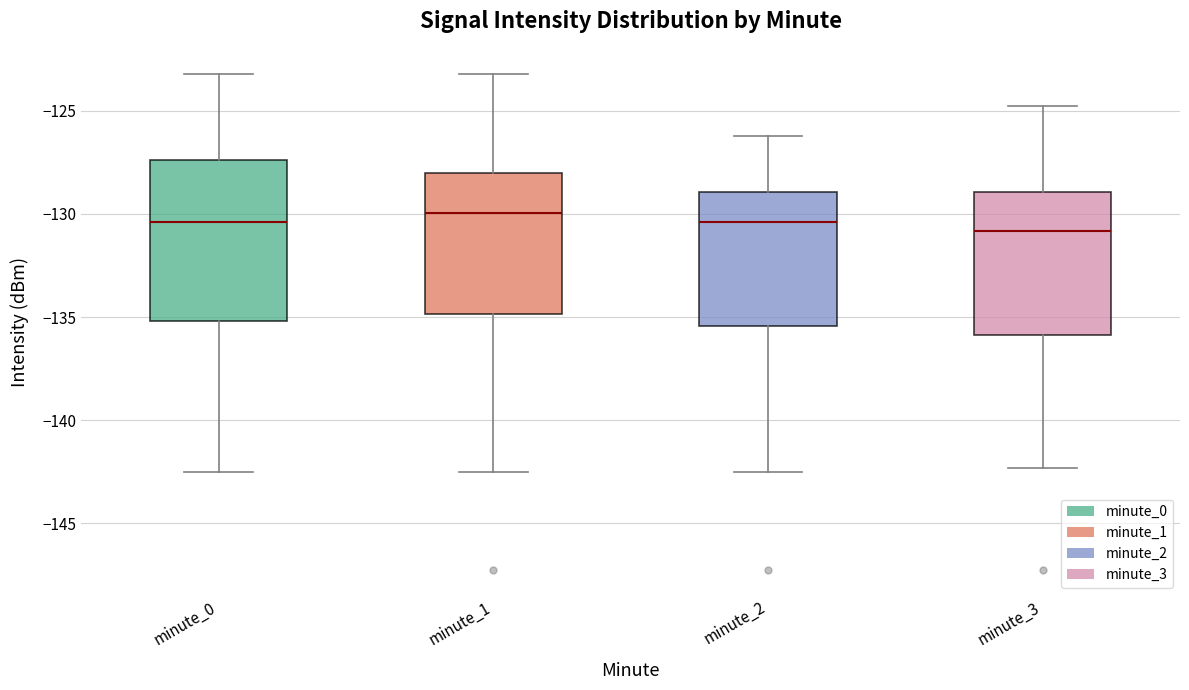

Where does the lower whisker of the box for minute_3 end on the y-axis? The values are not printed on the chart, so give them approximately, as read against the axis.

-142.5